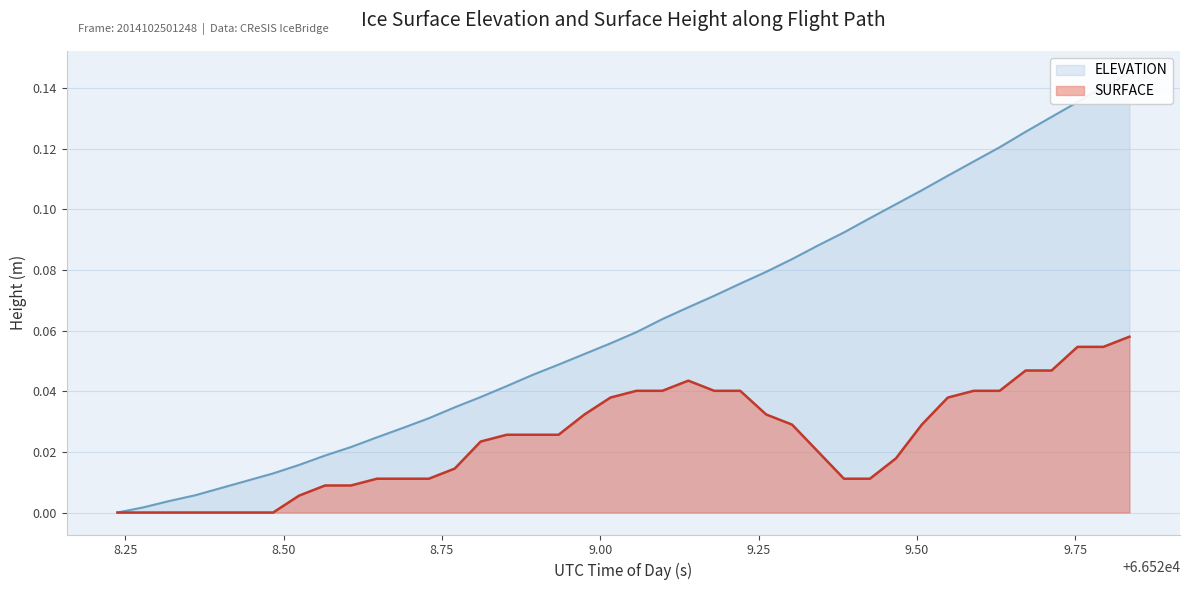

Rank the series by their maximum value, from highest to lowest.

ELEVATION, SURFACE